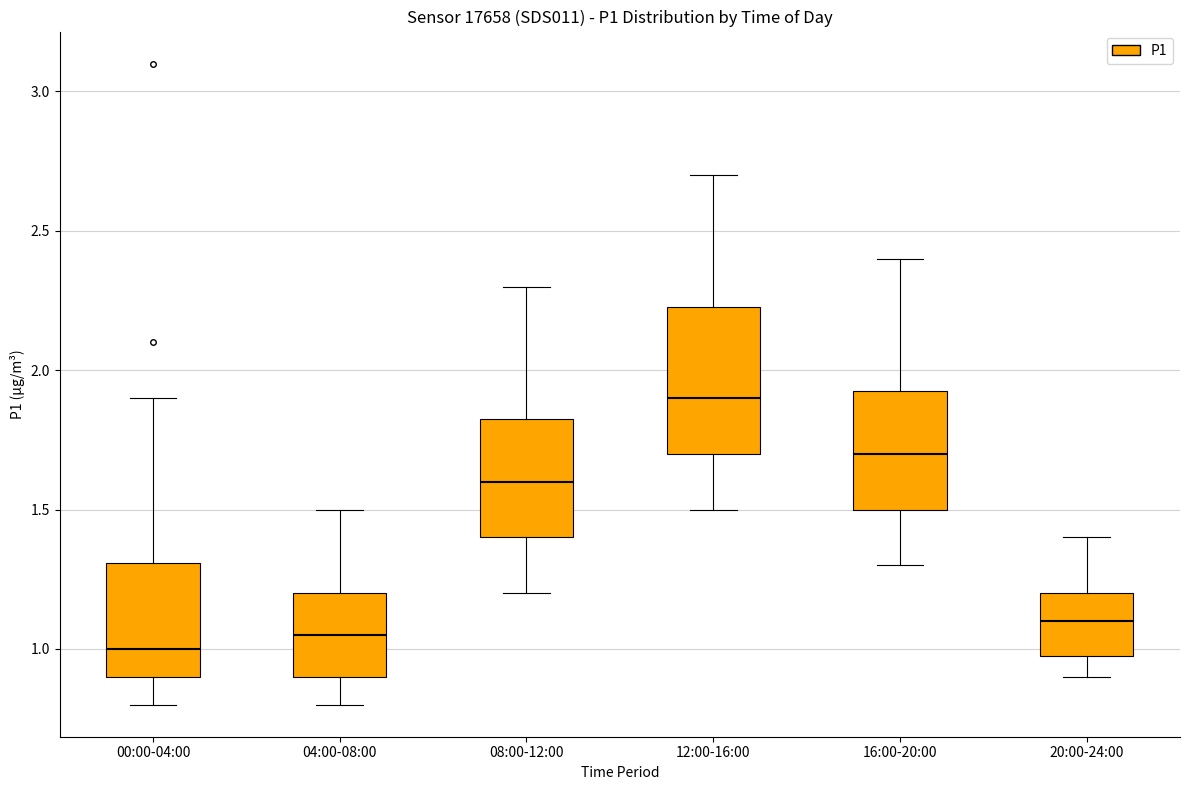

Reading left to right, transcribe this box plot: for each box, give where its median line is, the range the box spans, and where its two whiskers end, as read against the y-axis. The values are not printed on the chart, so give them approximately, as read against the axis.

00:00-04:00: median 1.00, box 0.90 to 1.30, whiskers 0.80 to 1.90
04:00-08:00: median 1.05, box 0.90 to 1.20, whiskers 0.80 to 1.50
08:00-12:00: median 1.60, box 1.40 to 1.85, whiskers 1.20 to 2.30
12:00-16:00: median 1.90, box 1.70 to 2.25, whiskers 1.50 to 2.70
16:00-20:00: median 1.70, box 1.50 to 1.95, whiskers 1.30 to 2.40
20:00-24:00: median 1.10, box 1.00 to 1.20, whiskers 0.90 to 1.40